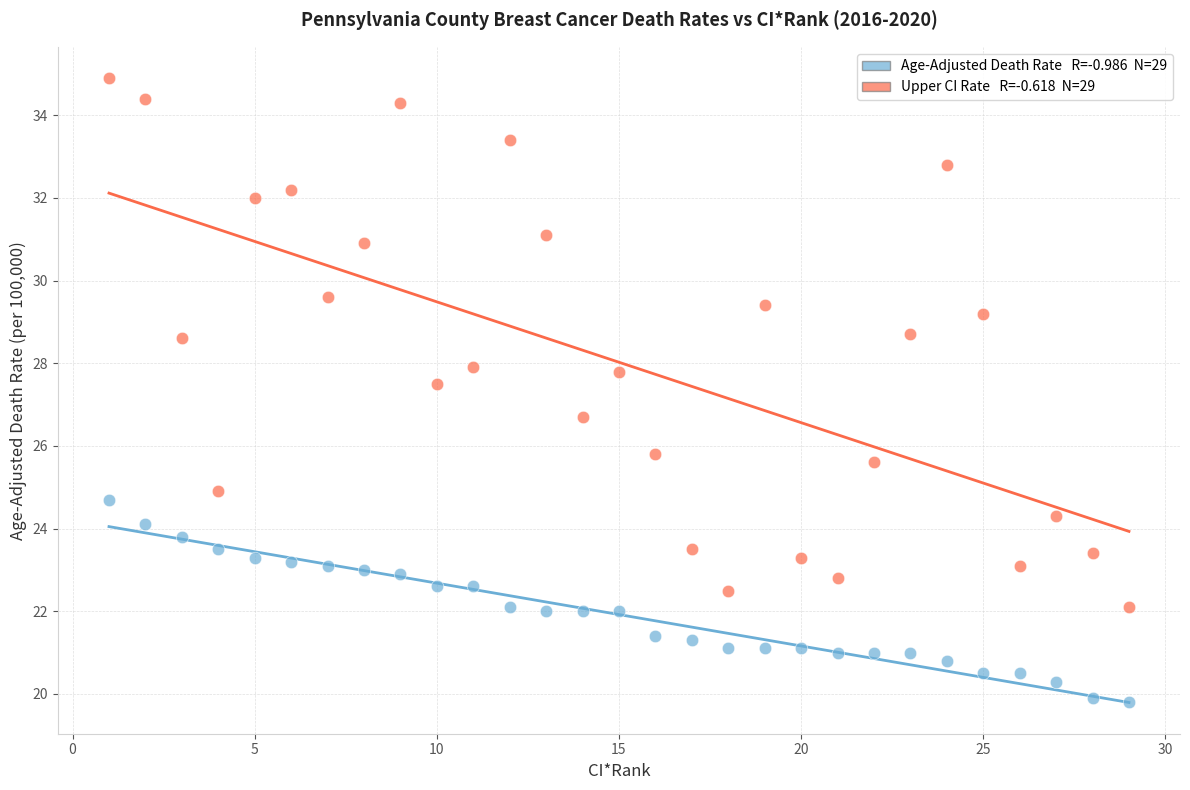

Across all data points, what is the range of Y values (max minus min)?

15.1